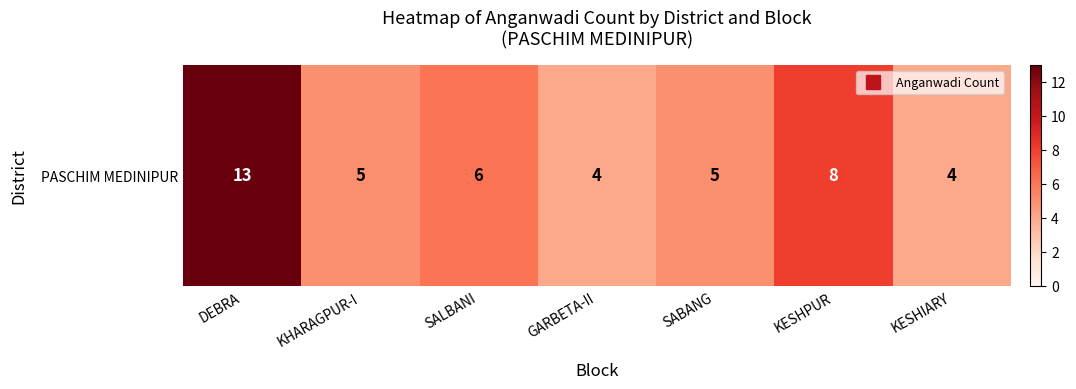

Approximately how many times larger is the value at GARBETA-II compared to KESHIARY?

1.0